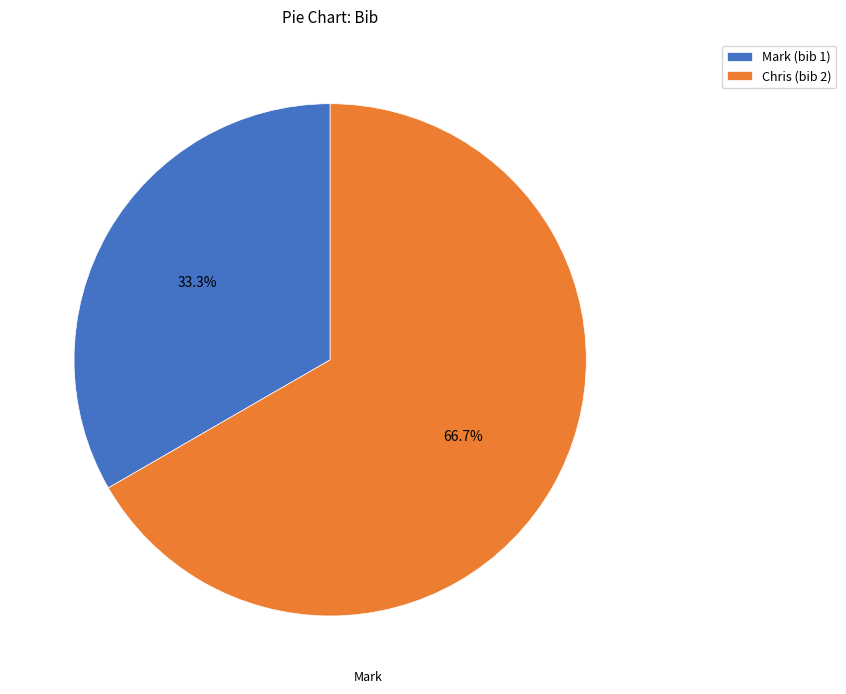

True or false: Mark accounts for 33% of the total.

True